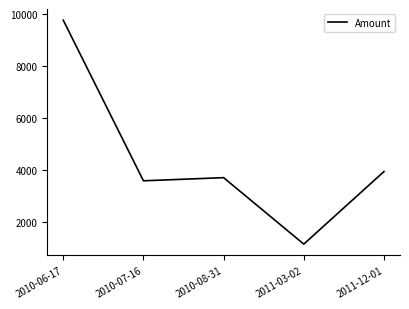

The value at 2011-12-01 is 1598.8. True or false?

False